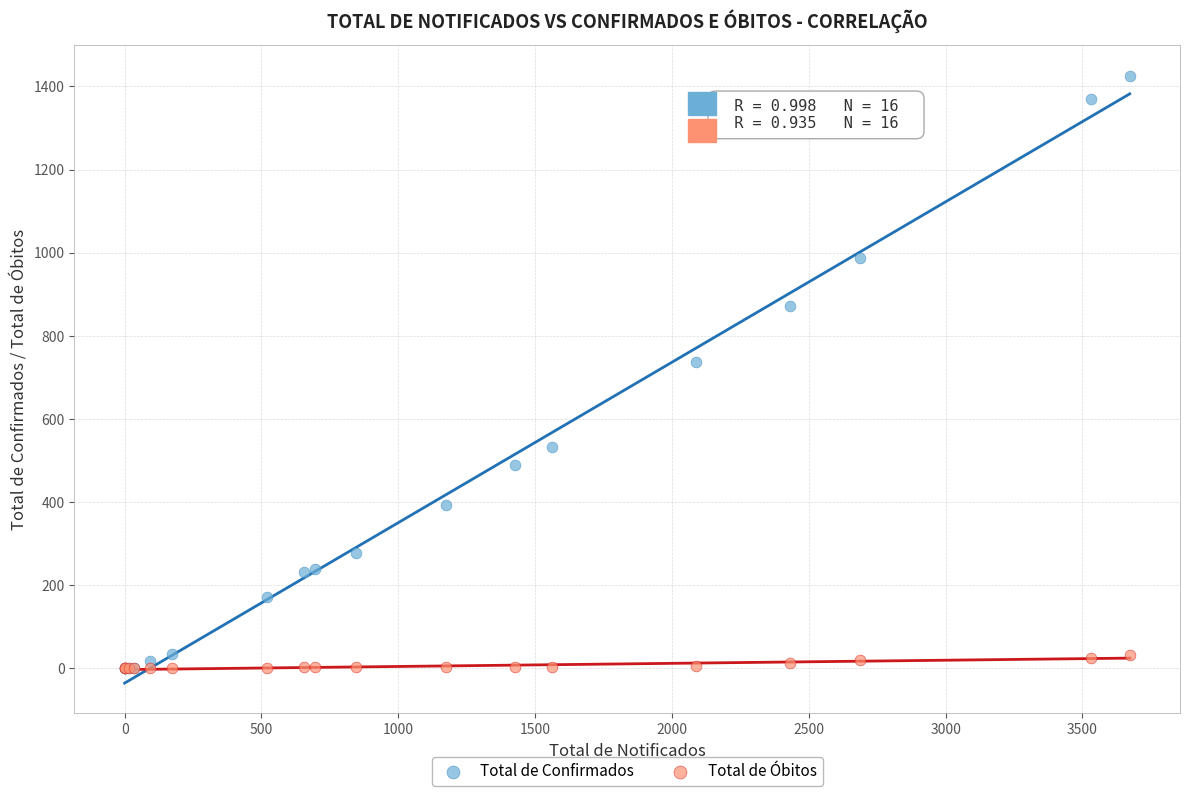

Which series has the largest Y range (max minus min)?

Total de Confirmados